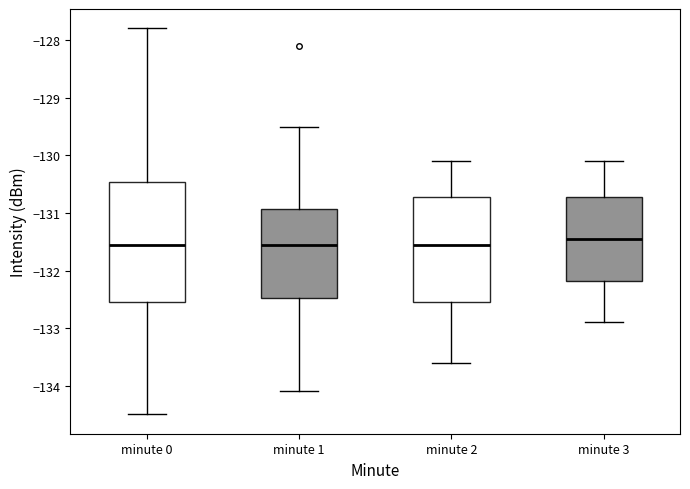

Comparing the boxes themselves (not the whiskers), which one is the tallest?

minute 0